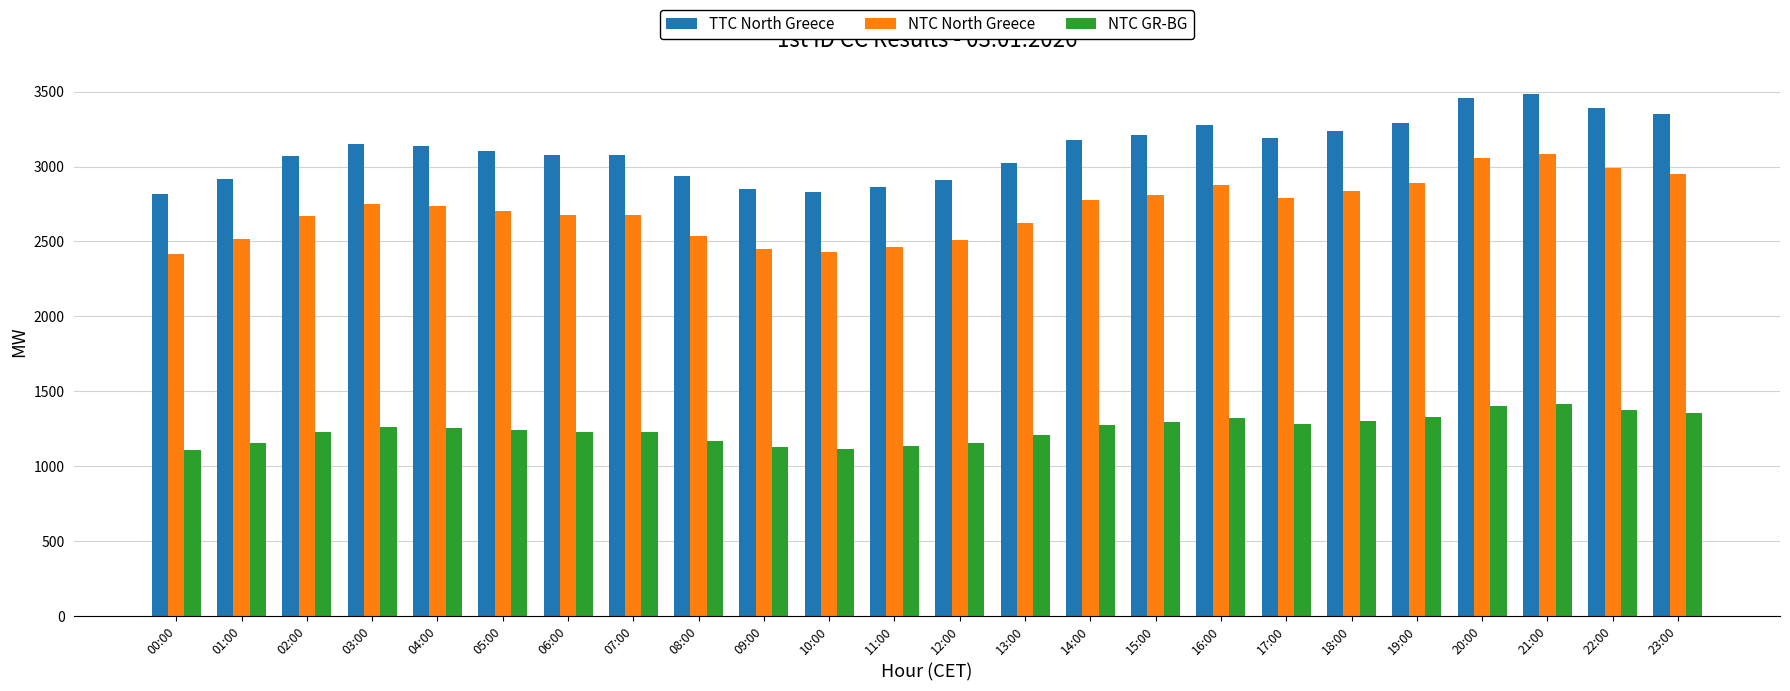

What is the total value across all series at 17:00?

7265